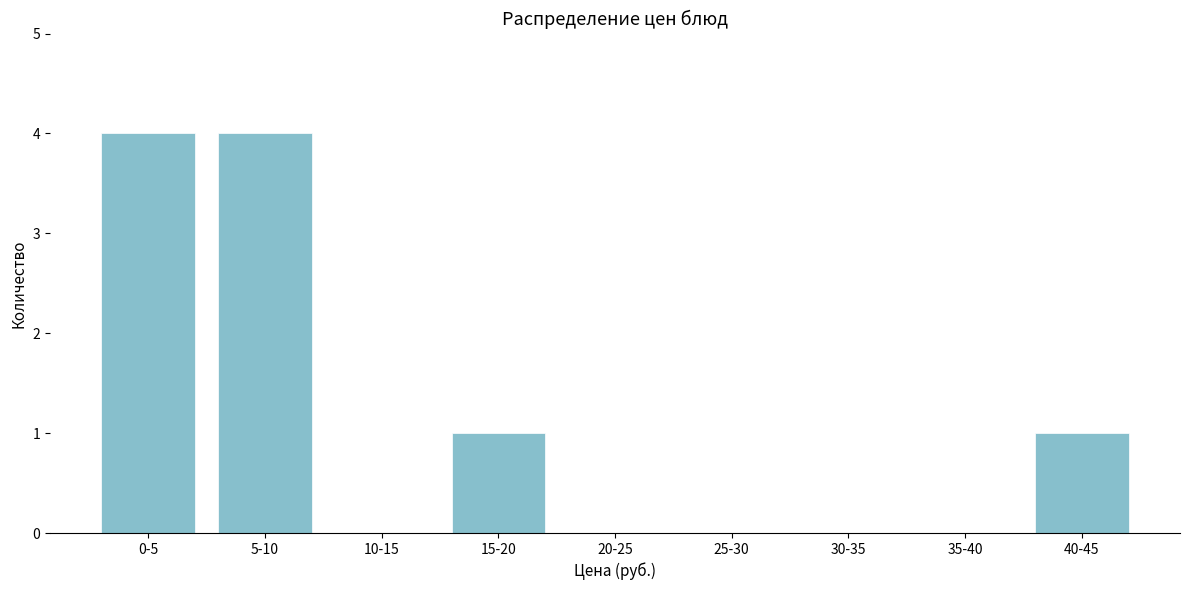

Reading left to right, transcribe all the data shown in this chart.

0-5=4	5-10=4	10-15=0	15-20=1	20-25=0	25-30=0	30-35=0	35-40=0	40-45=1